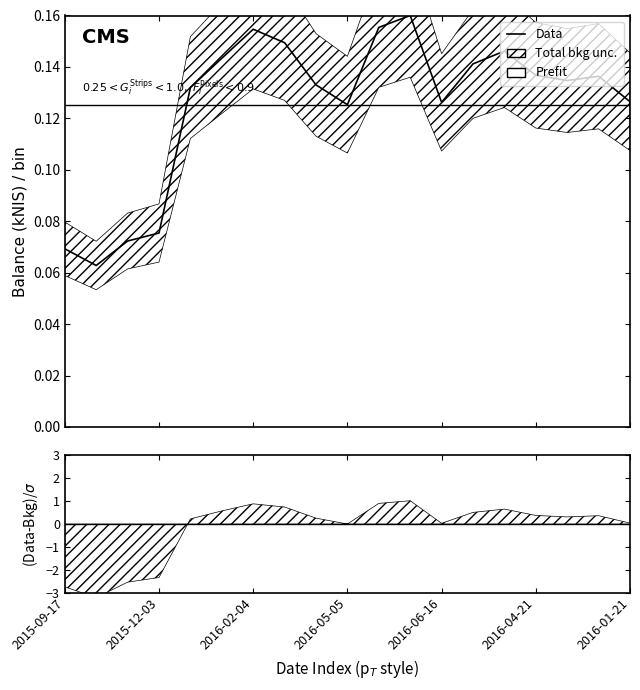

List the labels in order of value, smallest first.

2015-10-01, 2015-09-17, 2015-11-05, 2015-12-03, 2016-05-05, 2016-06-16, 2016-01-21, 2015-12-17, 2016-04-07, 2016-03-31, 2016-02-25, 2016-04-21, 2016-05-19, 2016-01-07, 2016-05-26, 2016-03-03, 2016-02-04, 2016-06-02, 2016-06-09